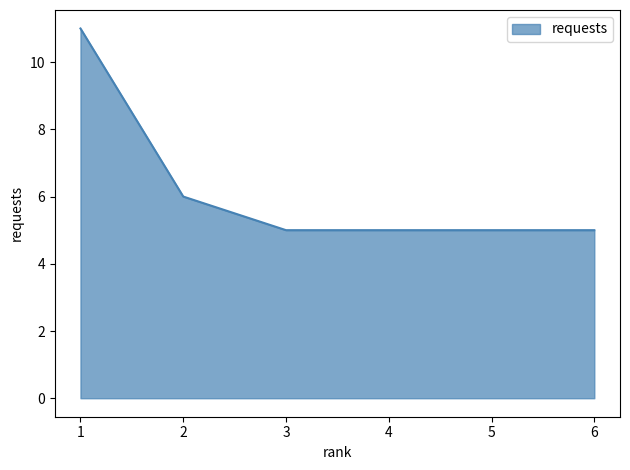

What is the ratio of the value at 2 to the value at 5?

1.2